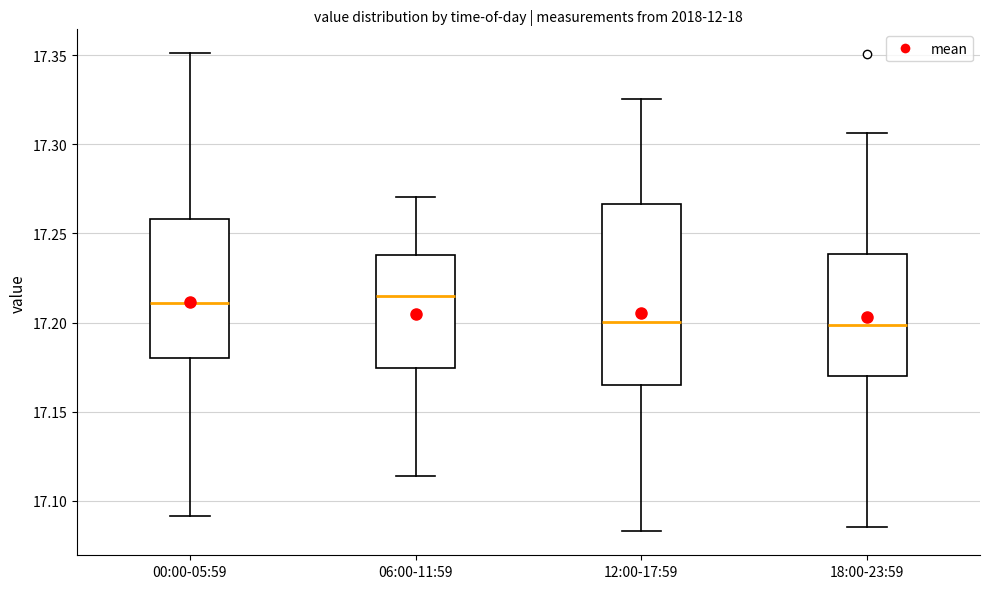

Reading left to right, read every box against the y-axis: the position of its median line, the range the box covers, and the ends of its whiskers. The values are not printed on the chart, so give them approximately, as read against the axis.

00:00-05:59: median 17.210, box 17.180 to 17.260, whiskers 17.090 to 17.350
06:00-11:59: median 17.215, box 17.175 to 17.240, whiskers 17.115 to 17.270
12:00-17:59: median 17.200, box 17.165 to 17.265, whiskers 17.085 to 17.325
18:00-23:59: median 17.200, box 17.170 to 17.240, whiskers 17.085 to 17.305